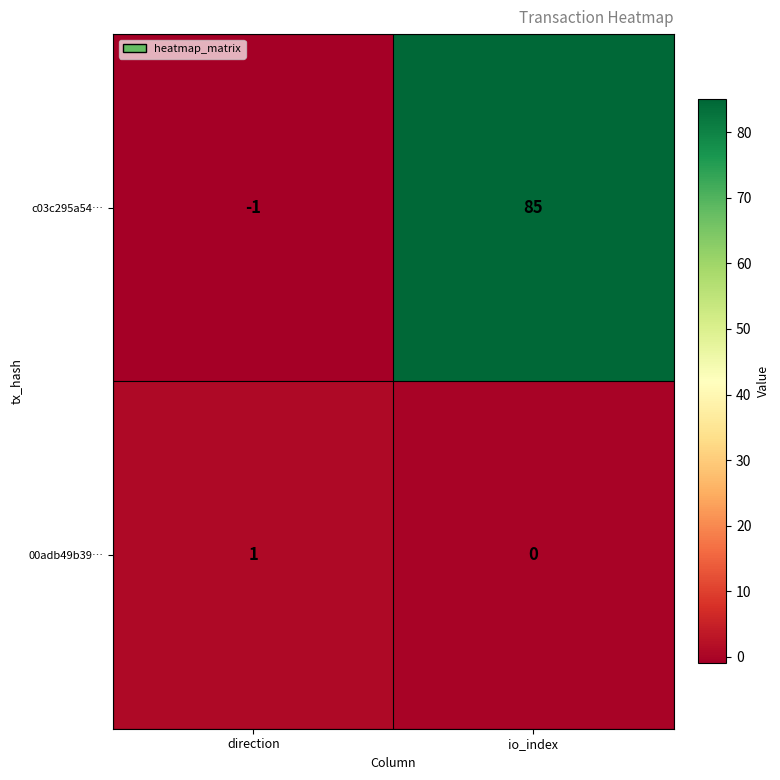

Which category has the lowest value in the c03c295a54… series?

direction